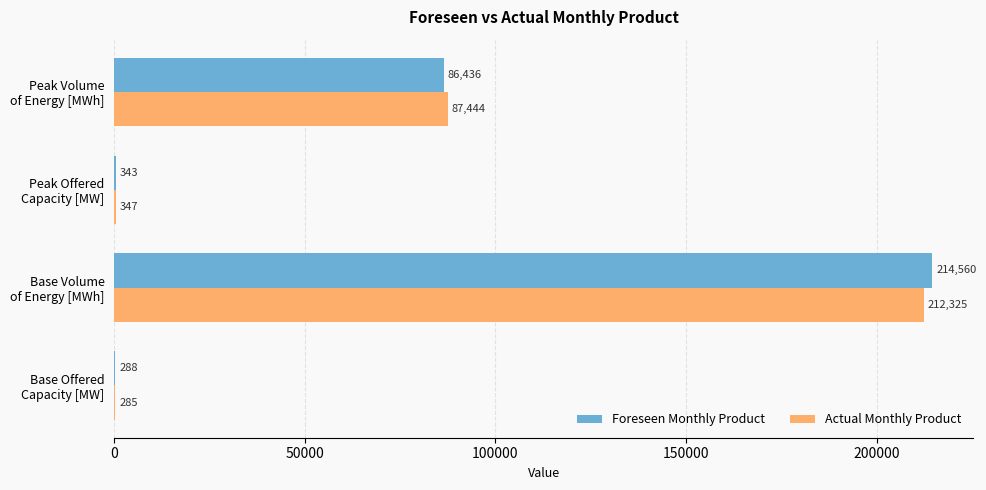

What is the maximum value for Actual Monthly Product?

212325